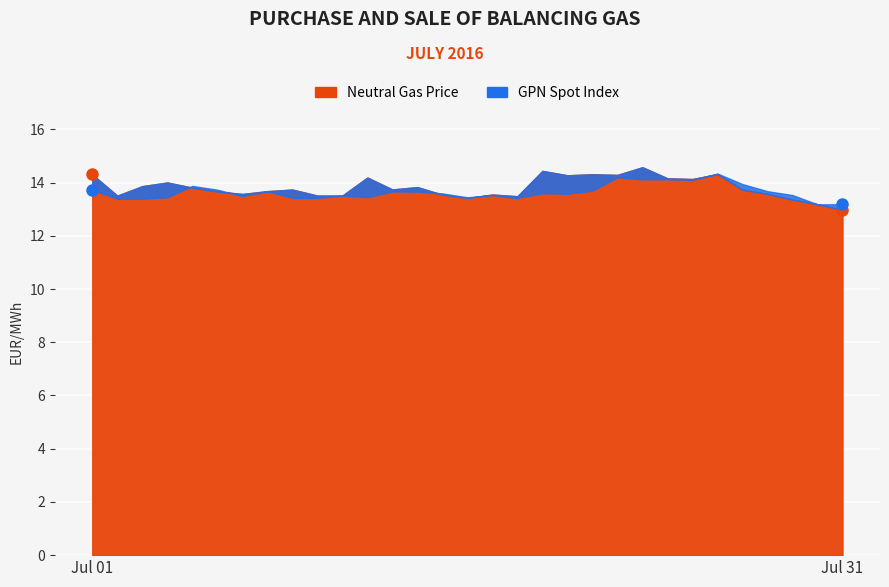

In Gaspoint Nordic Spot Index (EUR/MWh), how many points are higher than both neighbors (excluding endpoints)?

9